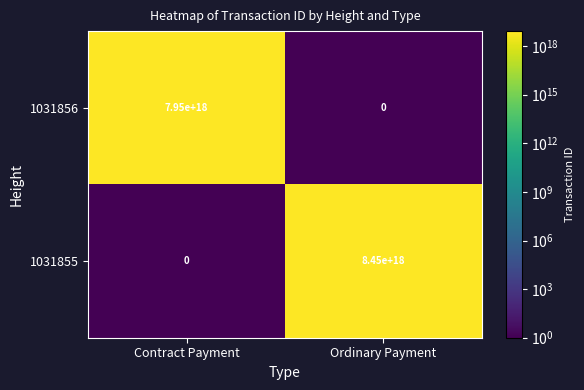

At which category is the sum across all series the highest?

Ordinary Payment